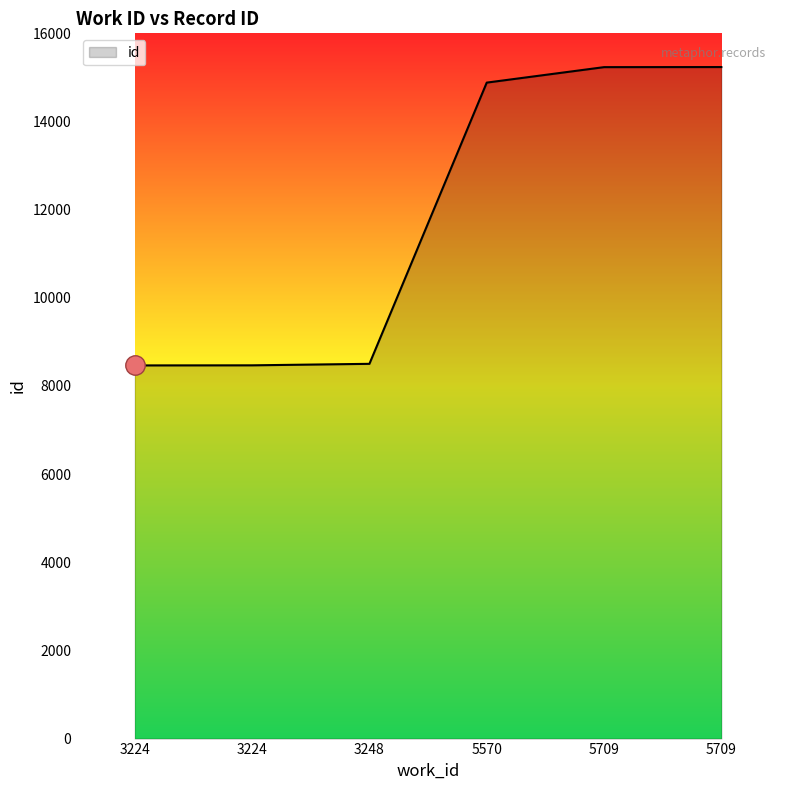

How many categories are shown in the chart?

6